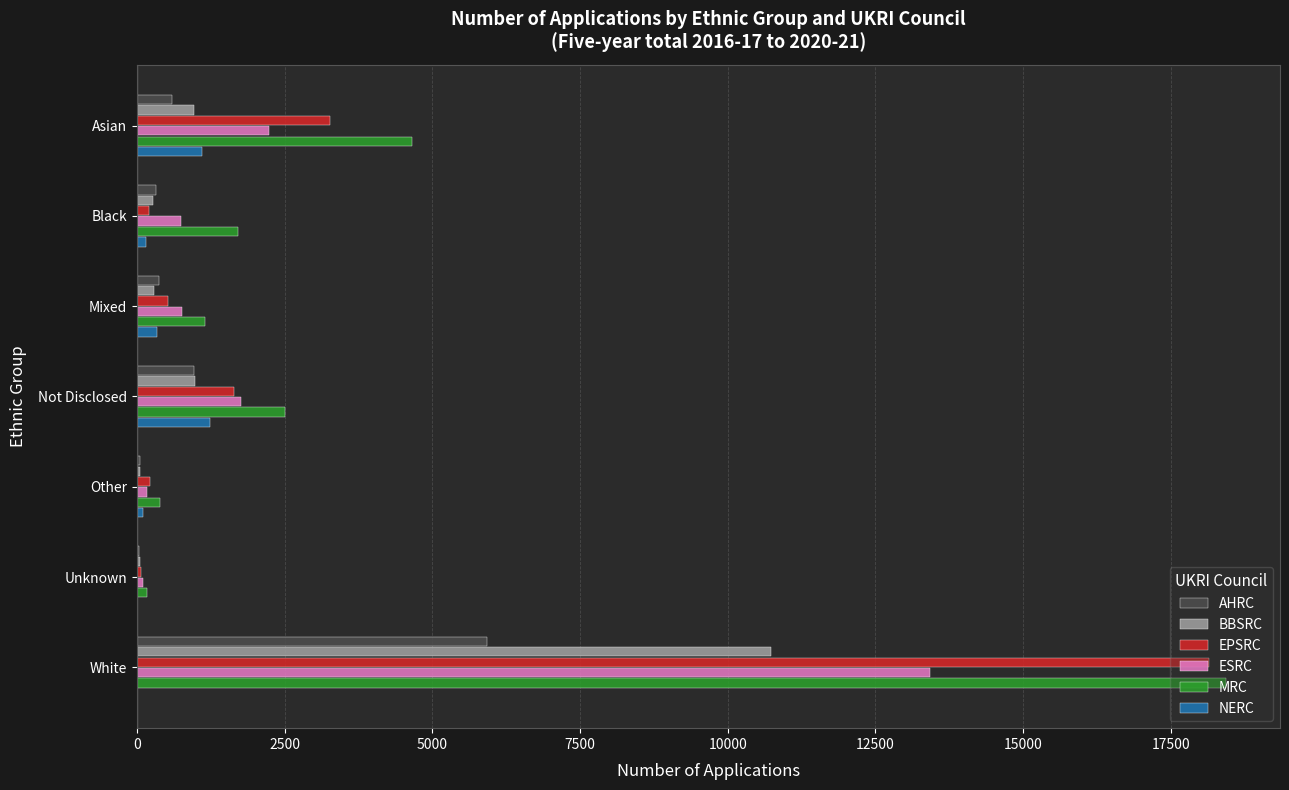

What is the sum of all MRC values?

29020